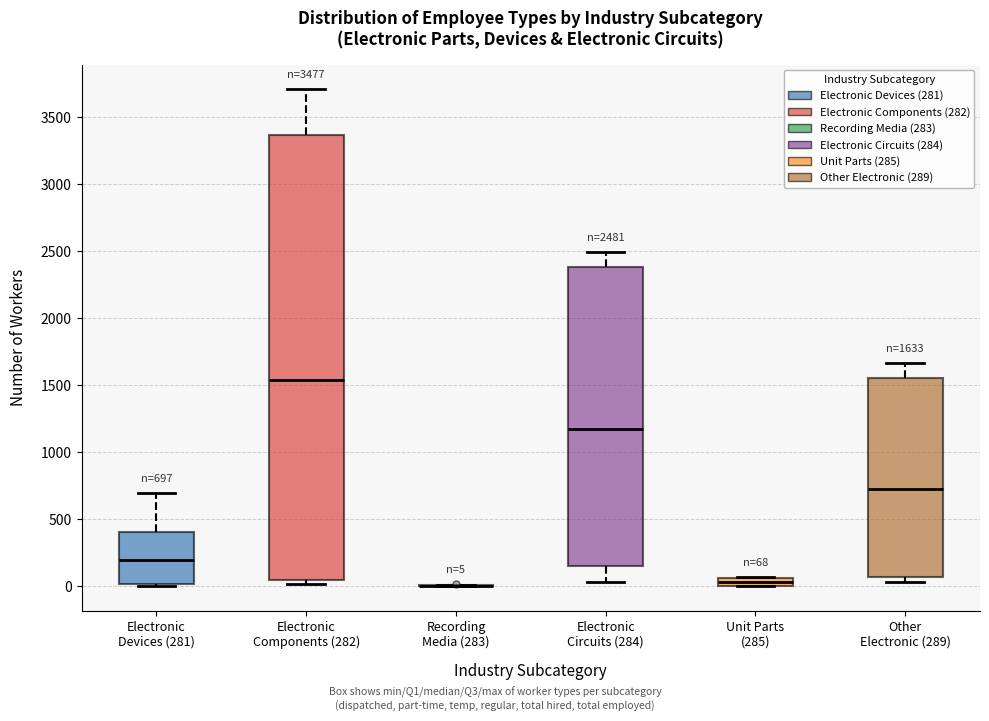

Which box is the tallest, from its lower edge to its upper edge?

Electronic Components (282)